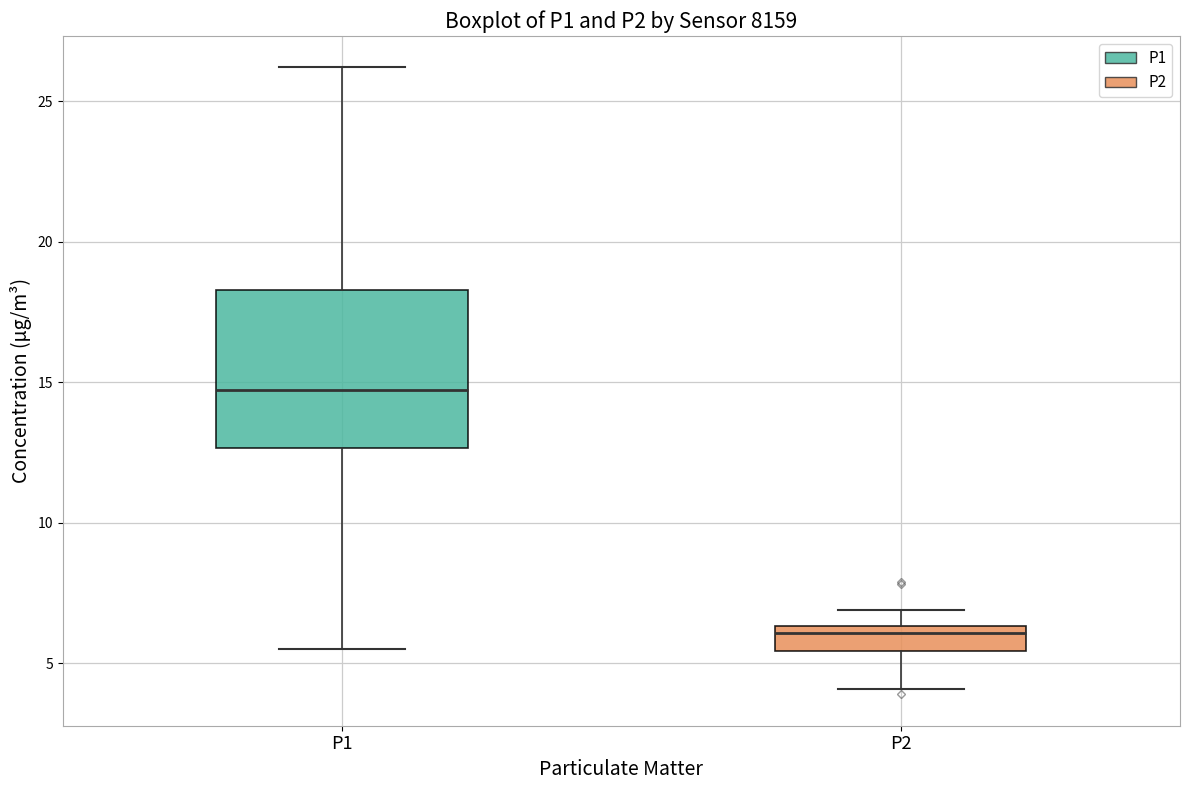

Reading left to right, transcribe this box plot: for each box, give where its median line is, the range the box spans, and where its two whiskers end, as read against the y-axis. The values are not printed on the chart, so give them approximately, as read against the axis.

P1: median 14.5, box 12.5 to 18.5, whiskers 5.5 to 26.0
P2: median 6.0, box 5.5 to 6.5, whiskers 4.0 to 7.0